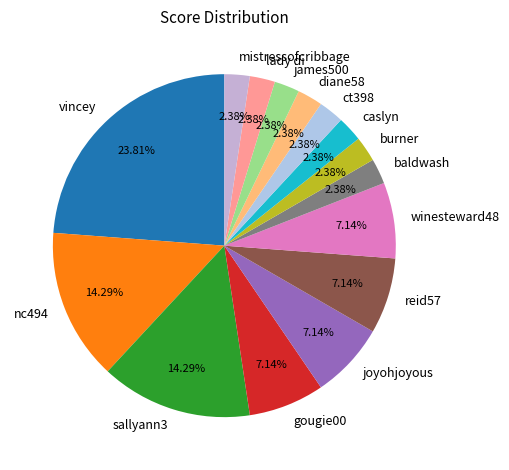

To the nearest percent, what percentage of the pie is gougie00?

7%